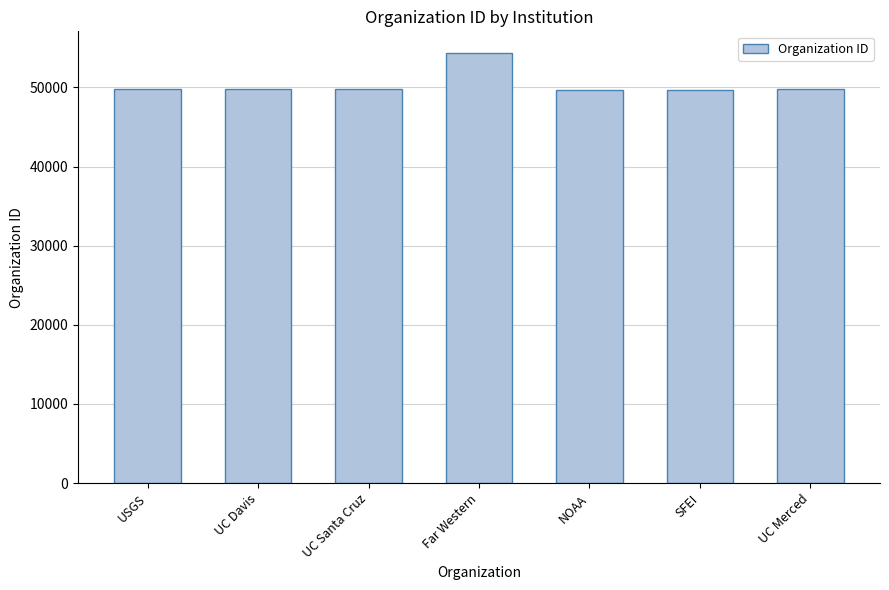

Are the bars grouped side by side (vs. stacked)?

No